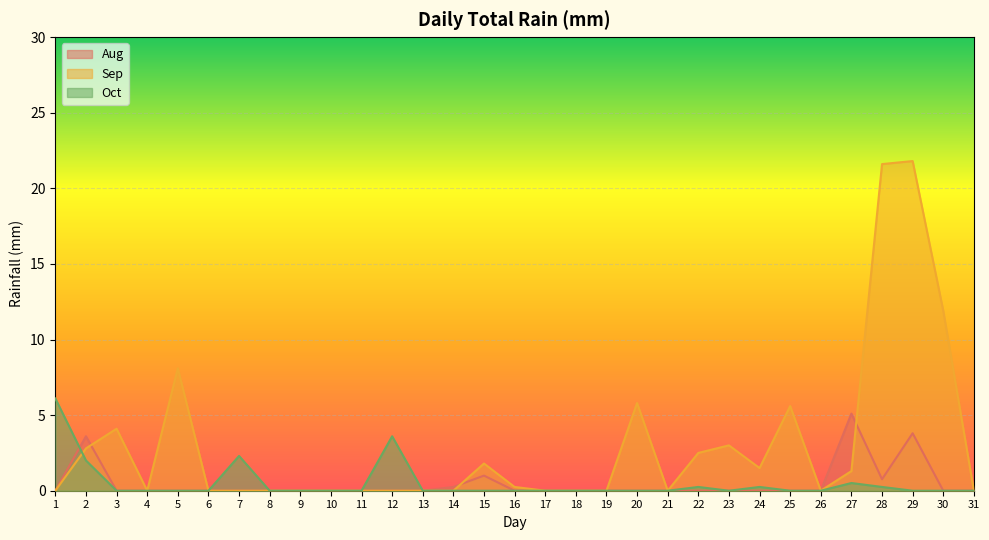

Where is Aug nearest to the value 2?

15